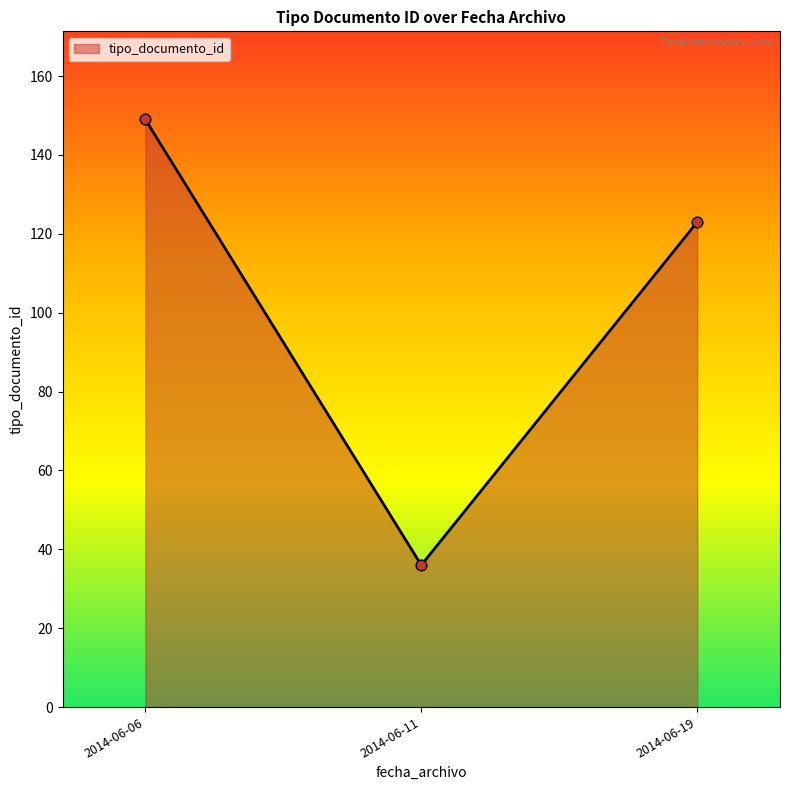

Approximately how many times larger is the value at 2014-06-06 compared to 2014-06-19?

1.2